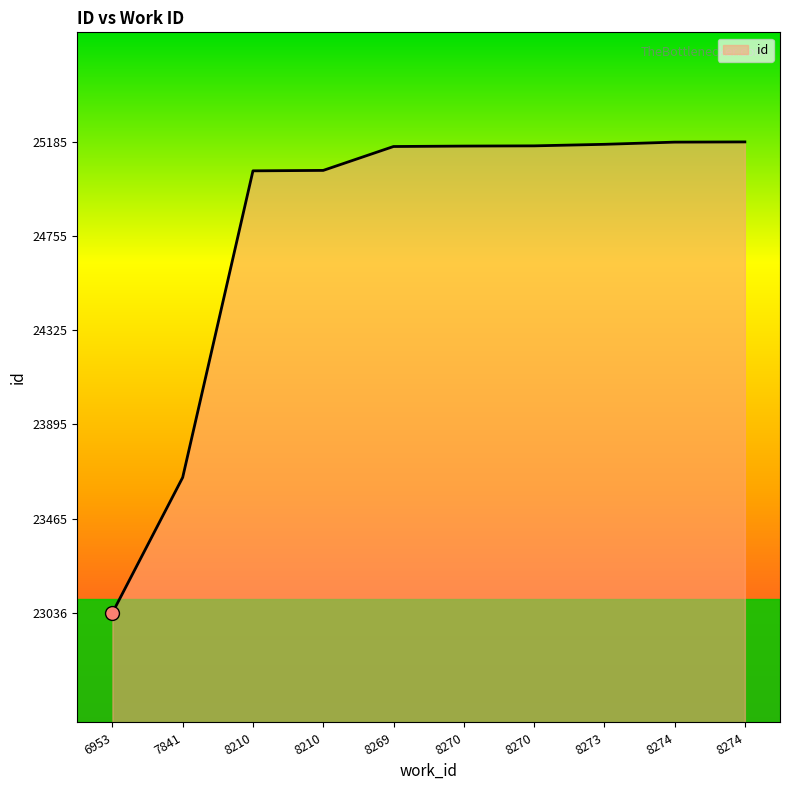

Rank the categories by value from highest to lowest.

8274, 8274, 8273, 8270, 8270, 8269, 8210, 8210, 7841, 6953